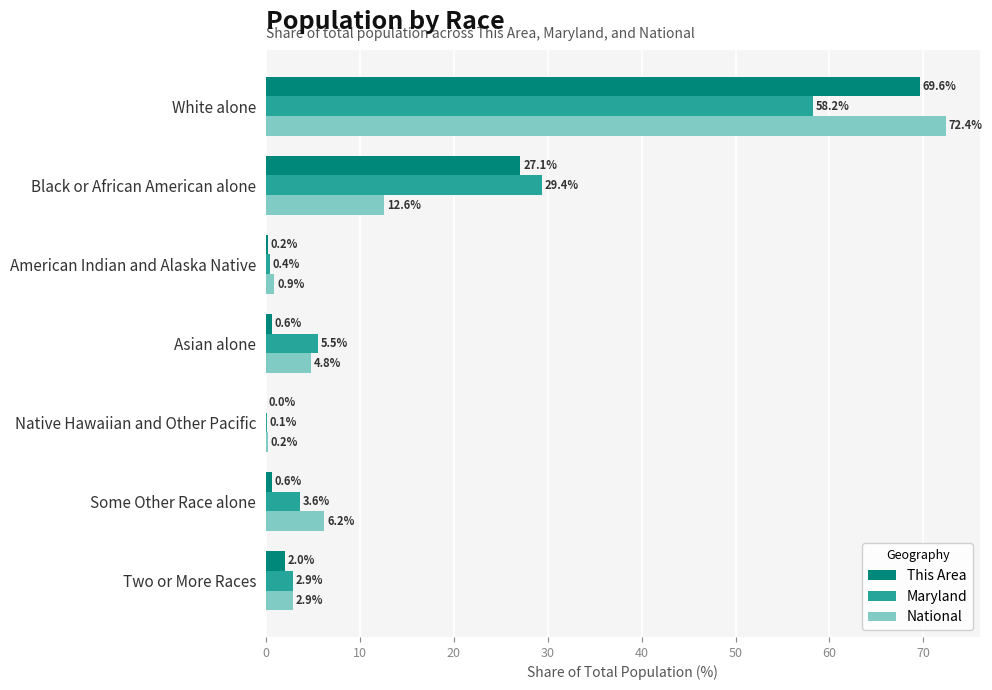

What value does the Maryland series have at White alone?

58.2